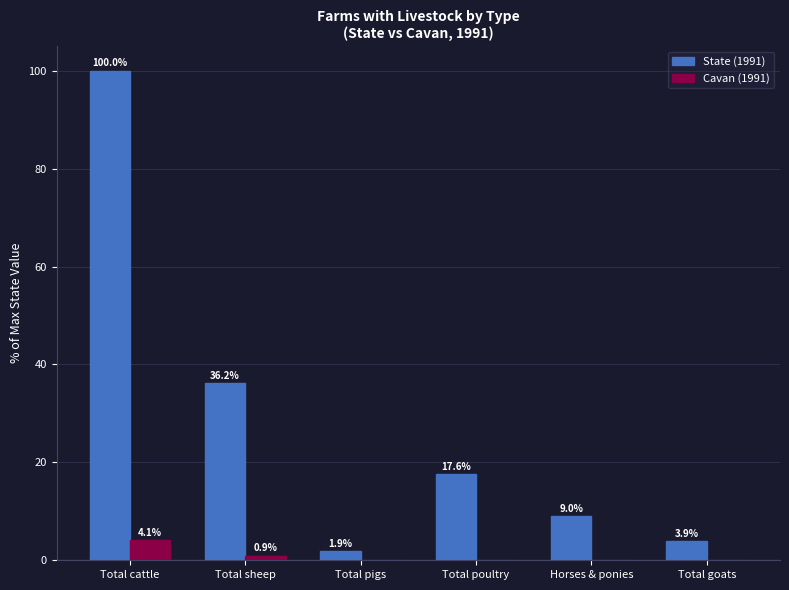

Between Total cattle and Total goats, which series saw the biggest shift?

State (1991)